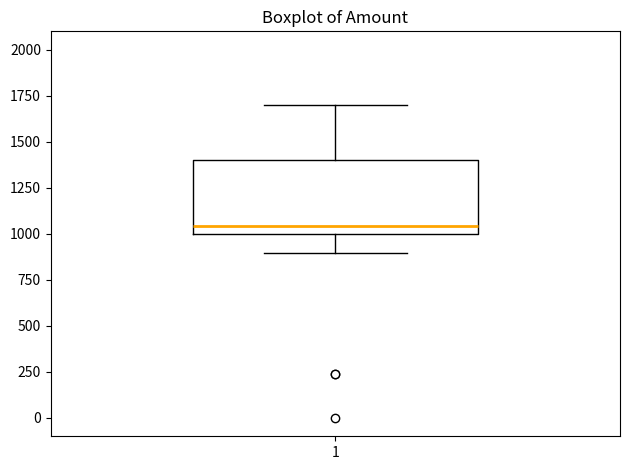

Where does the median line of the box at x = 1 sit on the y-axis? The values are not printed on the chart, so give them approximately, as read against the axis.

1050